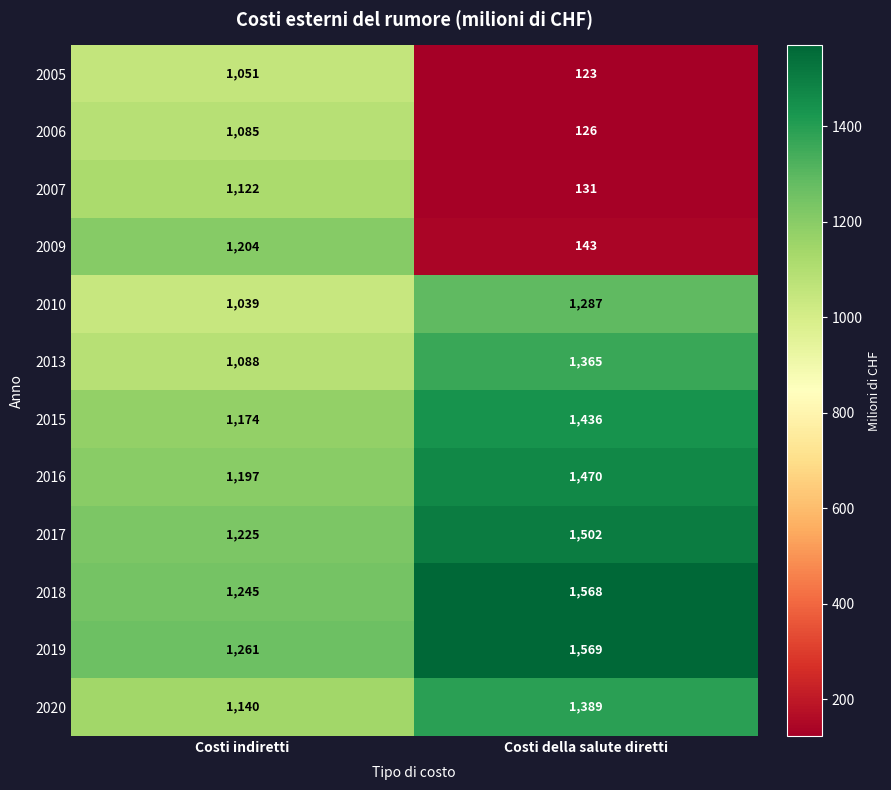

Which series has the largest range (max minus min)?

2009